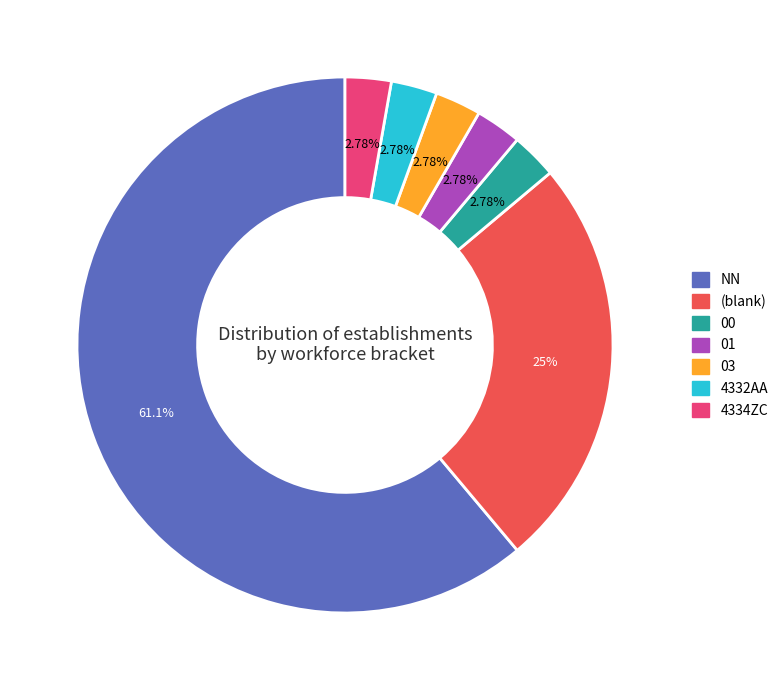

Is there a majority slice in this chart?

Yes